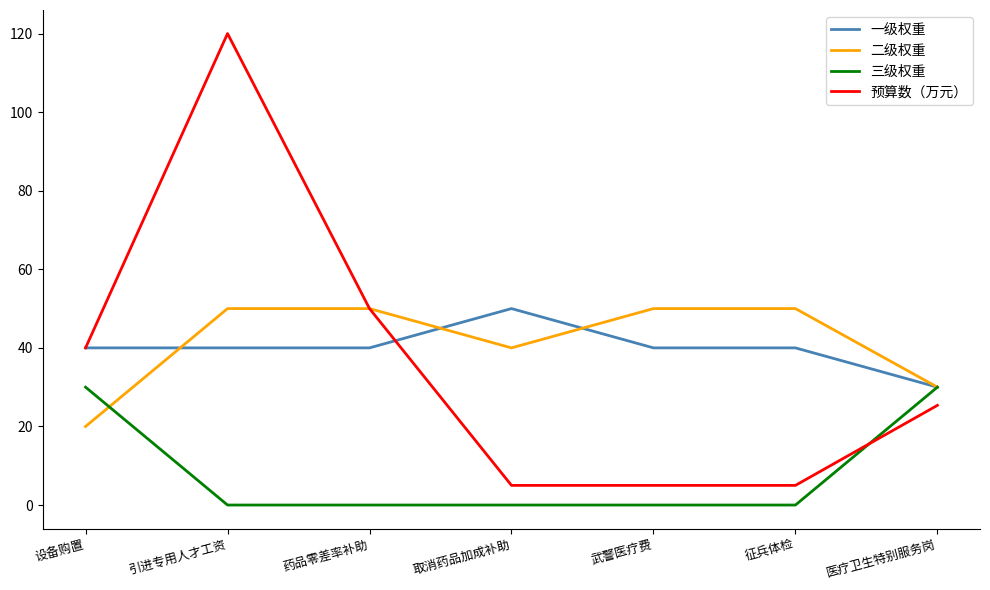

Between which two adjacent categories do 三级权重 and 预算数（万元） first intersect?

征兵体检 and 医疗卫生特别服务岗